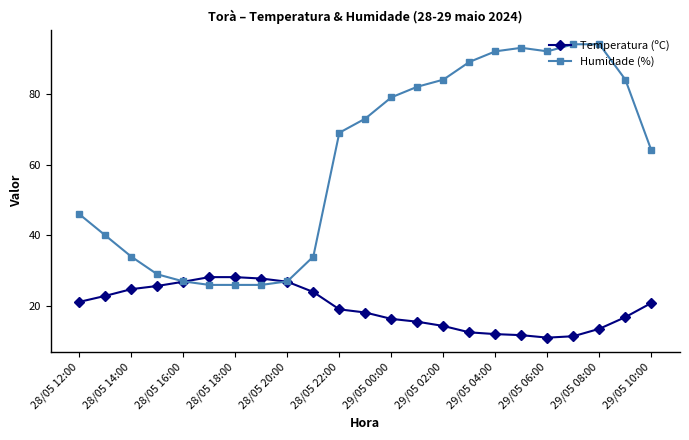

Count the number of categories in the chart.

23